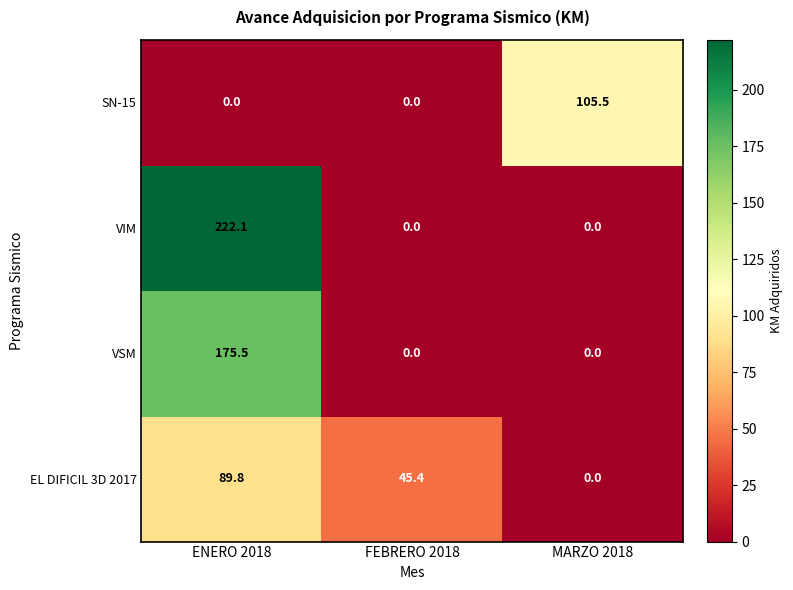

True or false: VSM has a value of -109.2 at MARZO 2018.

False